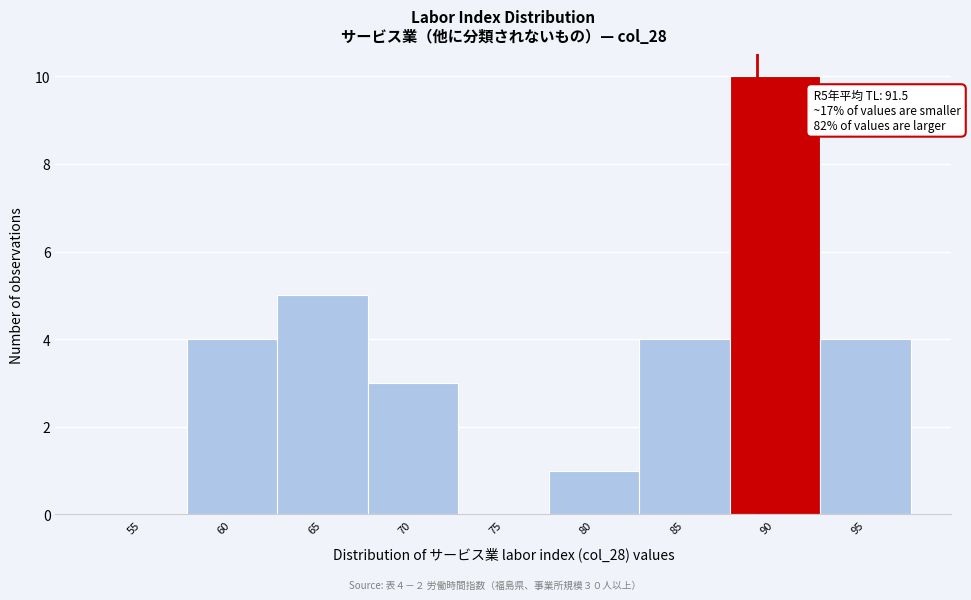

Reading left to right, list all the values displayed in this chart.

55=0	60=4	65=5	70=3	75=0	80=1	85=4	90=10	95=4